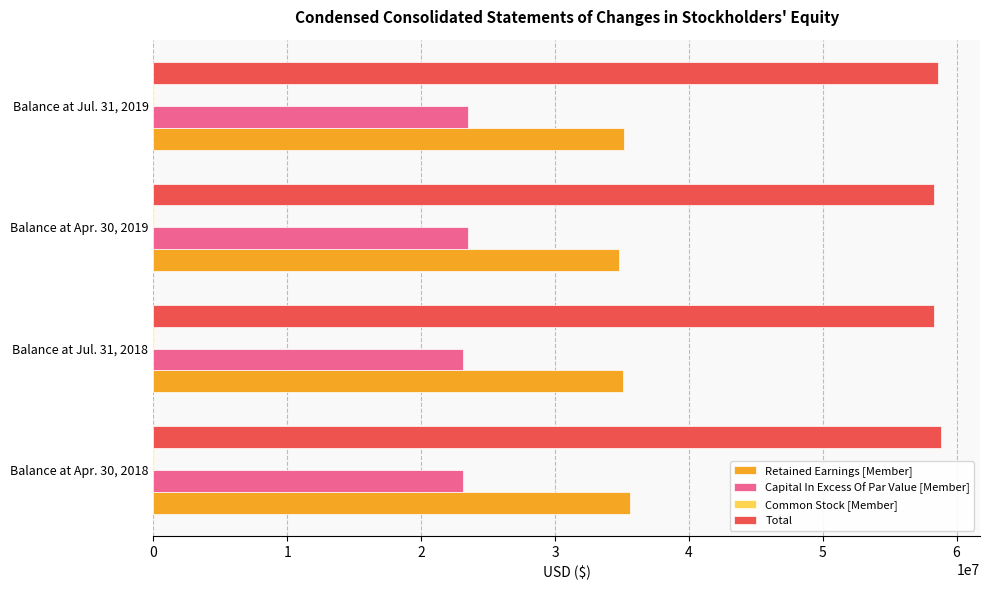

The value of Retained Earnings [Member] at Balance at Apr. 30, 2018 is 24785147. True or false?

False